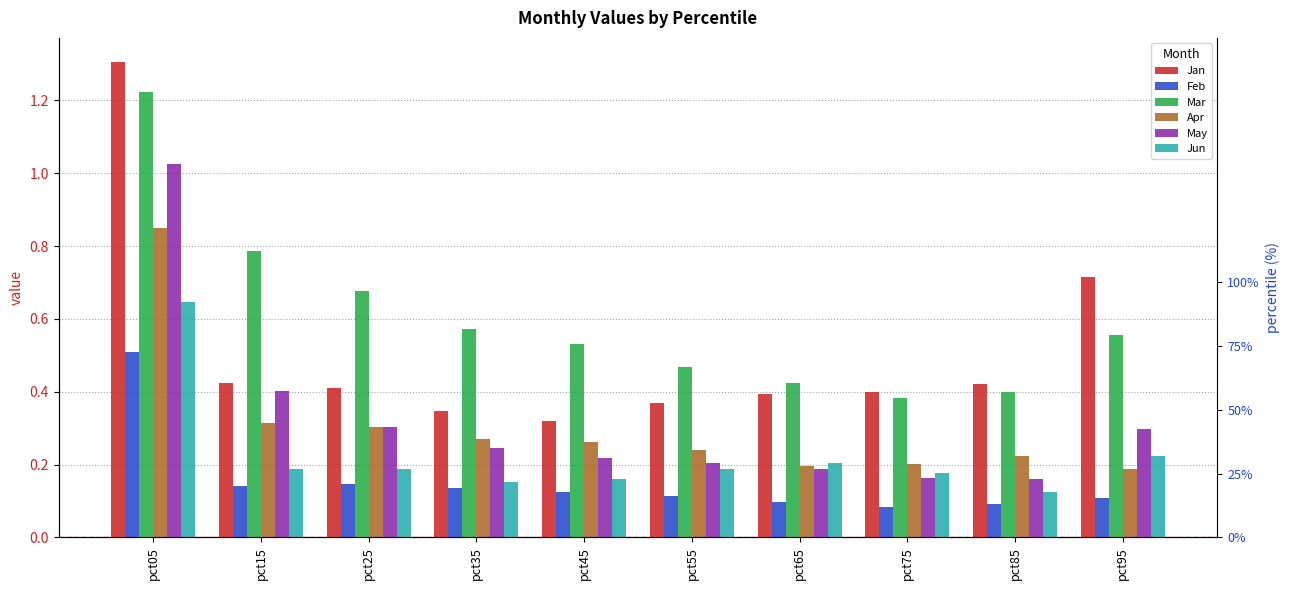

What is the highest value of the Jun series?

0.6